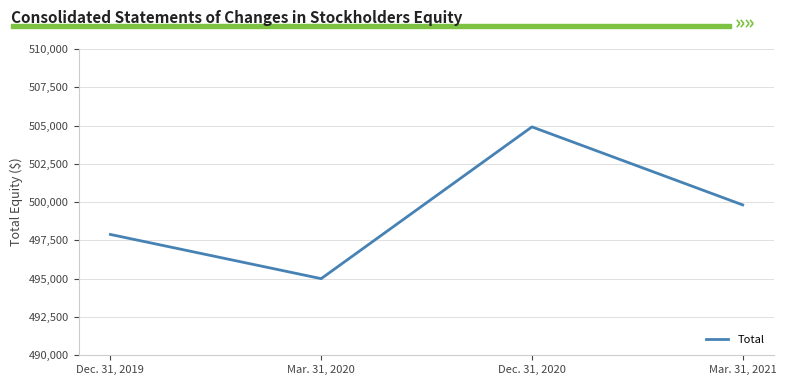

Between Mar. 31, 2020 and Dec. 31, 2020, which is larger?

Dec. 31, 2020